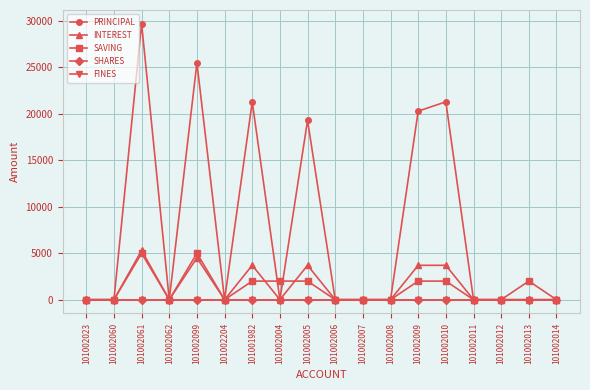

The INTEREST series shows -1790 at 101002013. True or false?

False